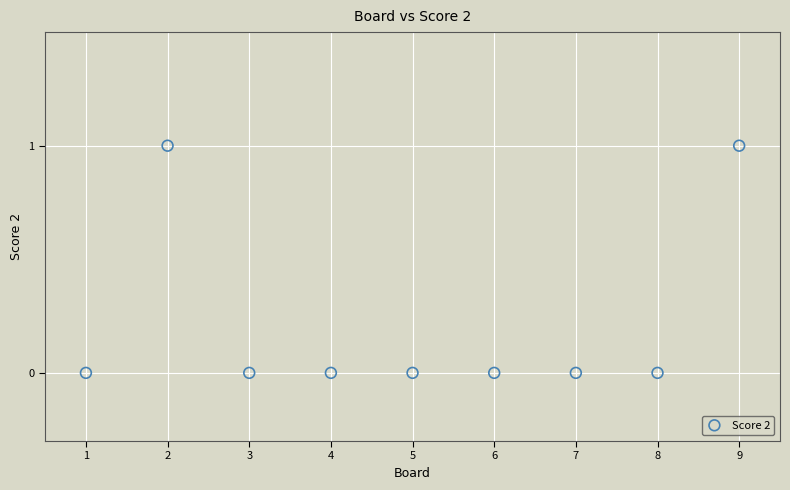

What is the range of X values (max minus min)?

8